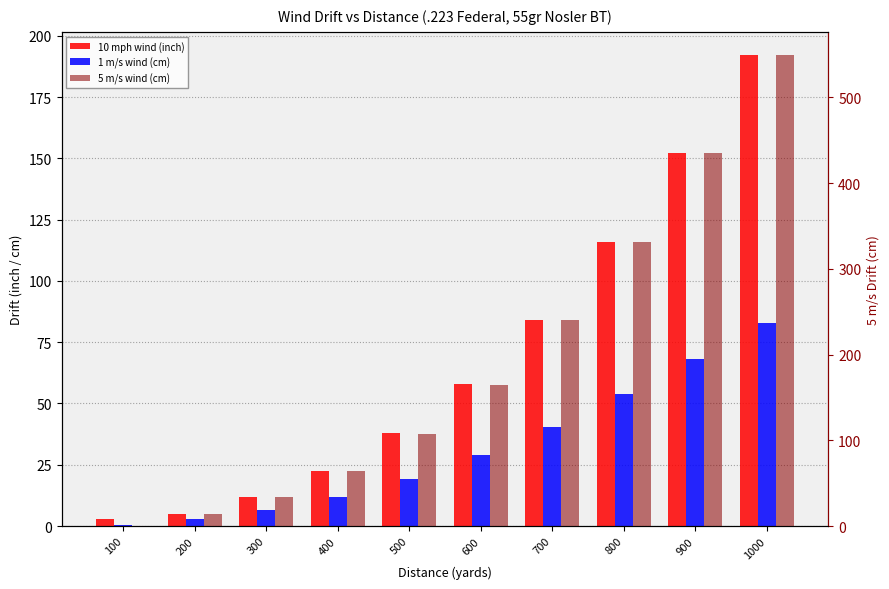

What is the spread (max minus min) of values at 500?

88.0